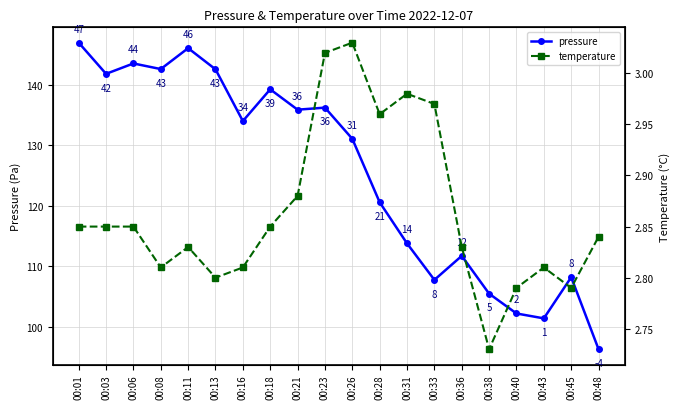

True or false: temperature and pressure intersect in this chart.

False